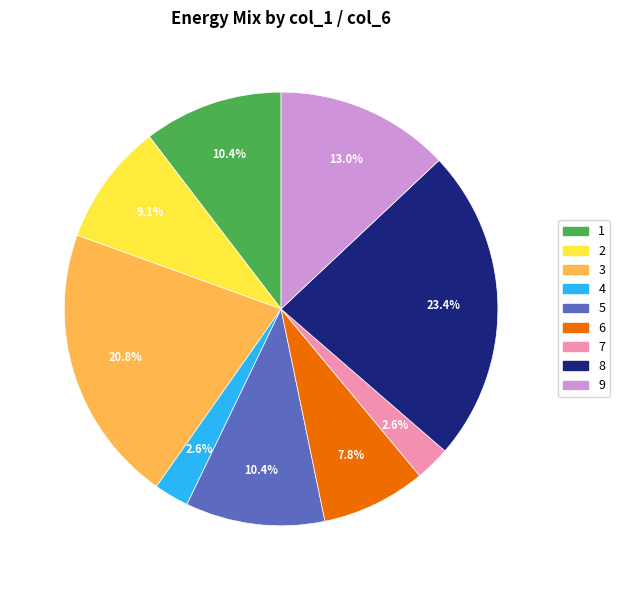

To the nearest percent, what is the combined percentage of 5 and 9?

23%